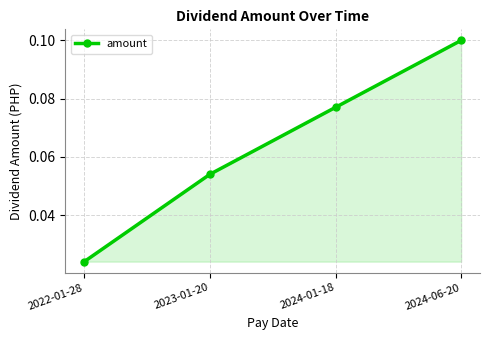

Between 2023-01-20 and 2024-06-20, which is larger?

2024-06-20